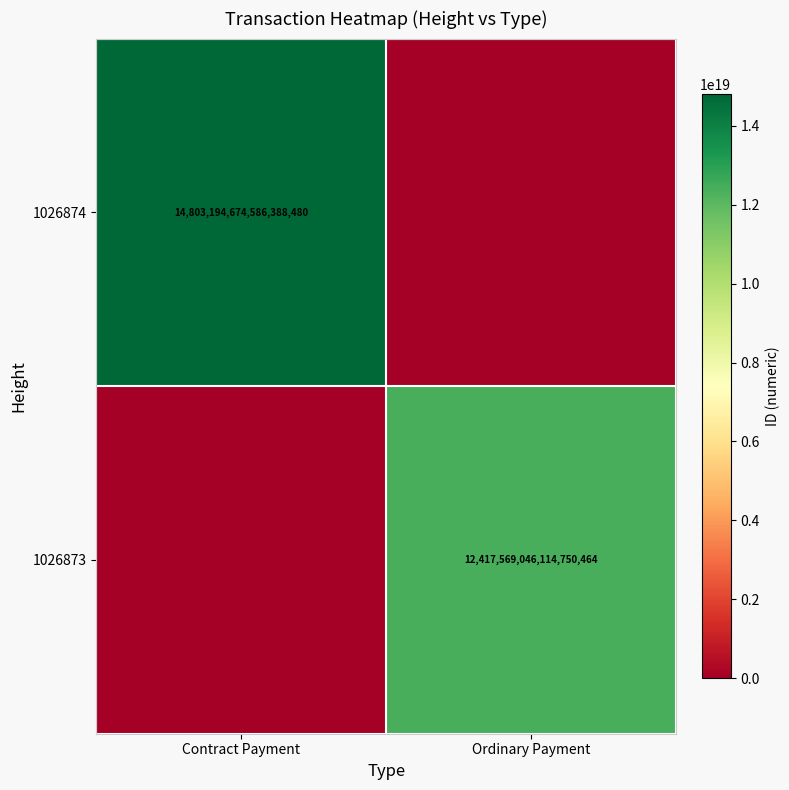

The value of 1026874 at Contract Payment is 14803194674586388480. True or false?

True